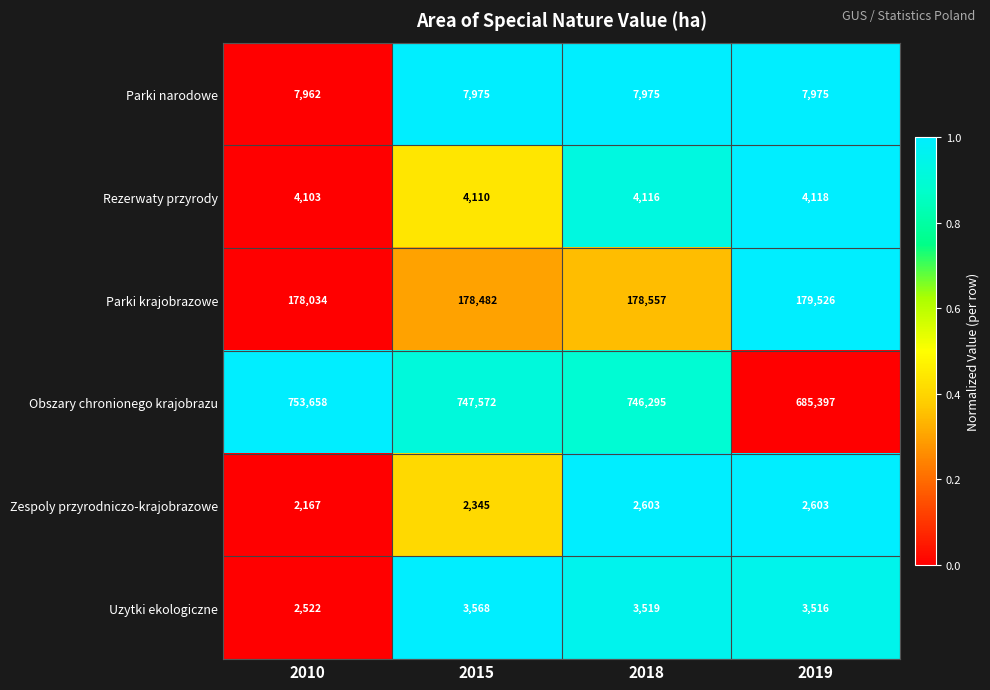

At which category is the sum across all series the highest?

2010